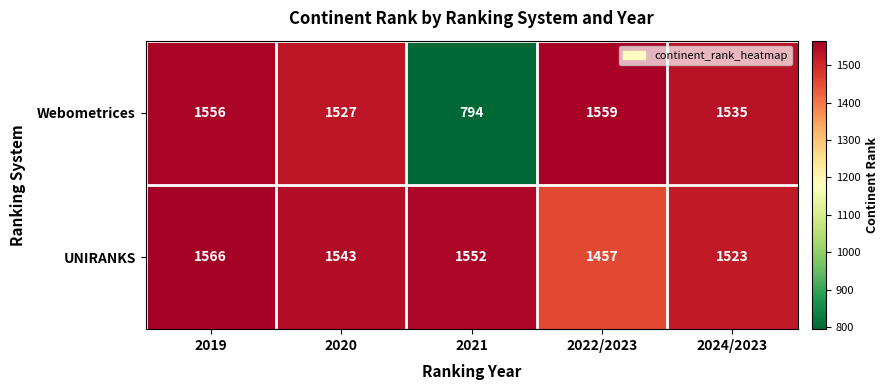

Reading left to right, extract all data points from this chart.

Webometrices: 2019=1556	2020=1527	2021=794	2022/2023=1559	2024/2023=1535
UNIRANKS: 2019=1566	2020=1543	2021=1552	2022/2023=1457	2024/2023=1523